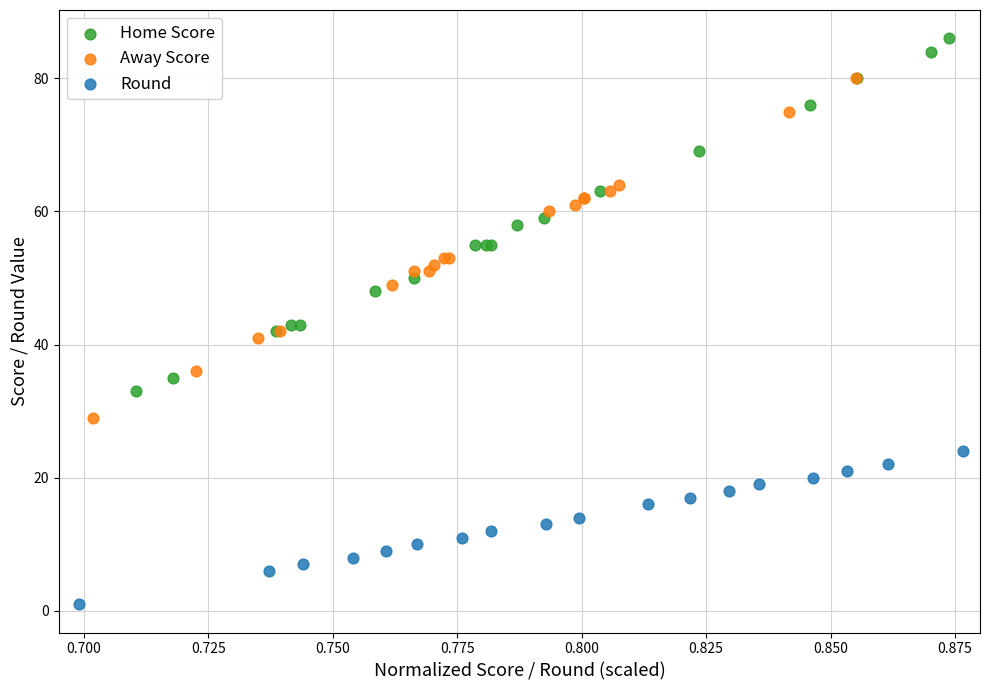

Which series contains the highest Y value?

Home Score